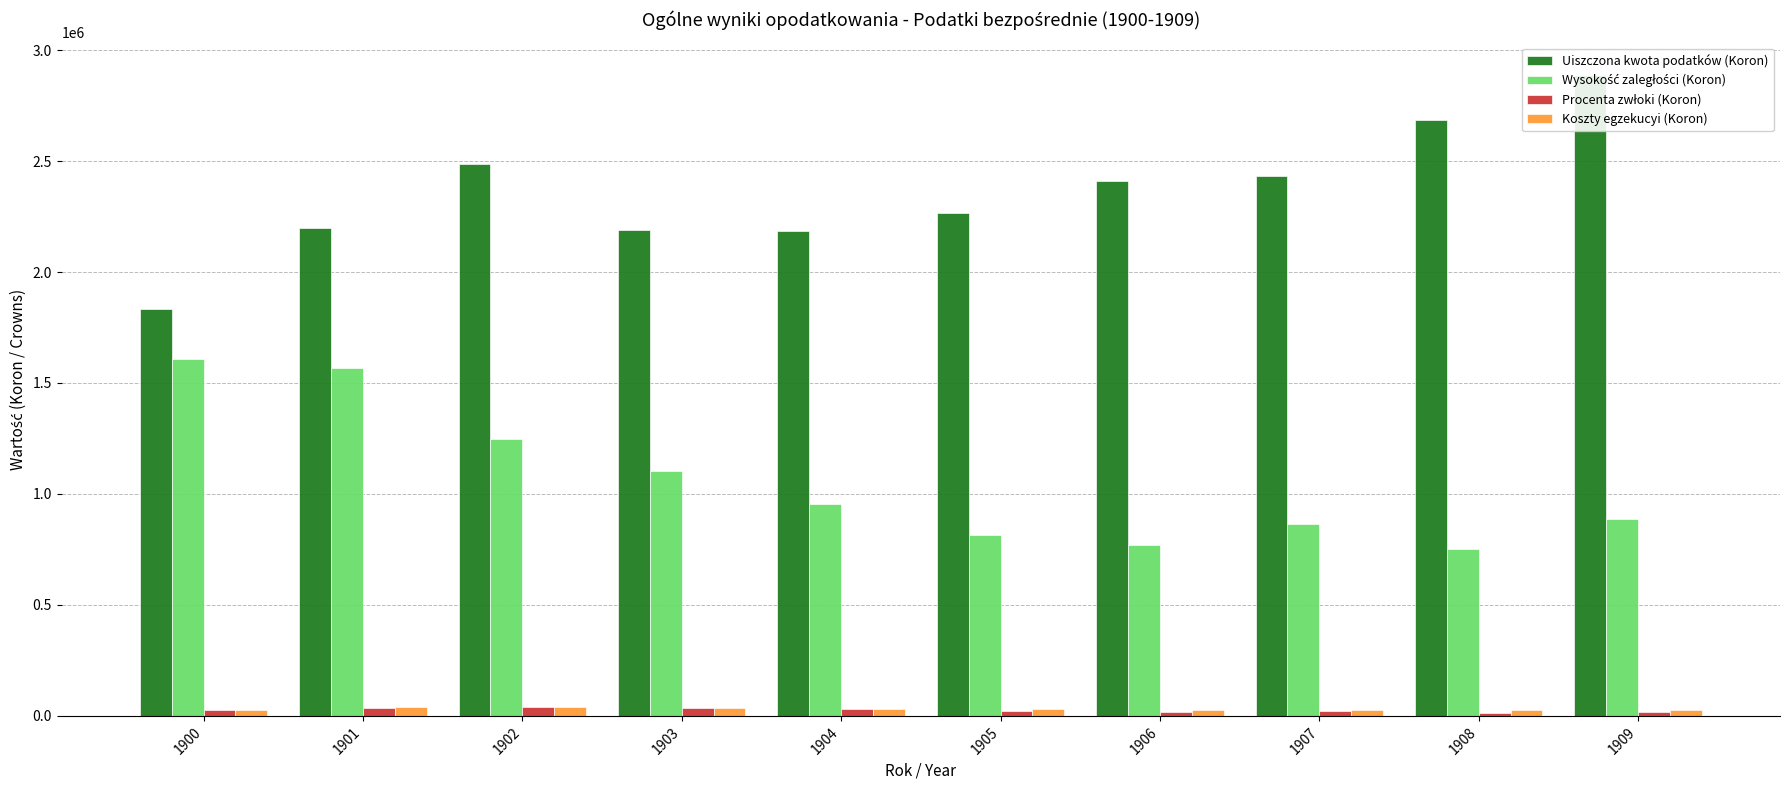

Which has a higher value, 1907 or 1909?

1909